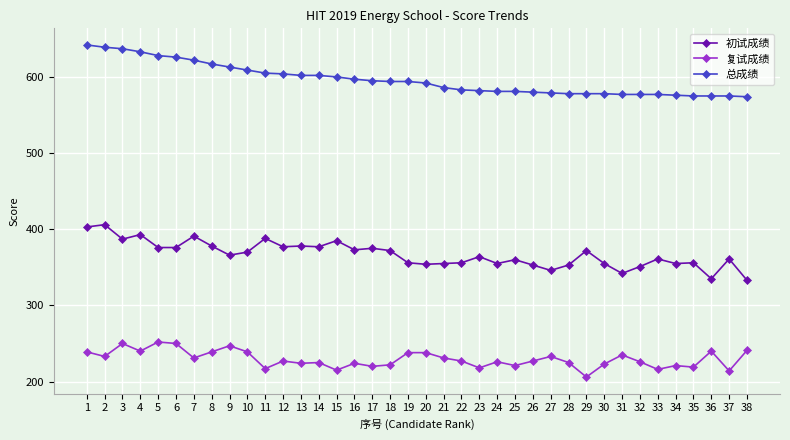

What is the difference between the highest and lowest values at 21?

355